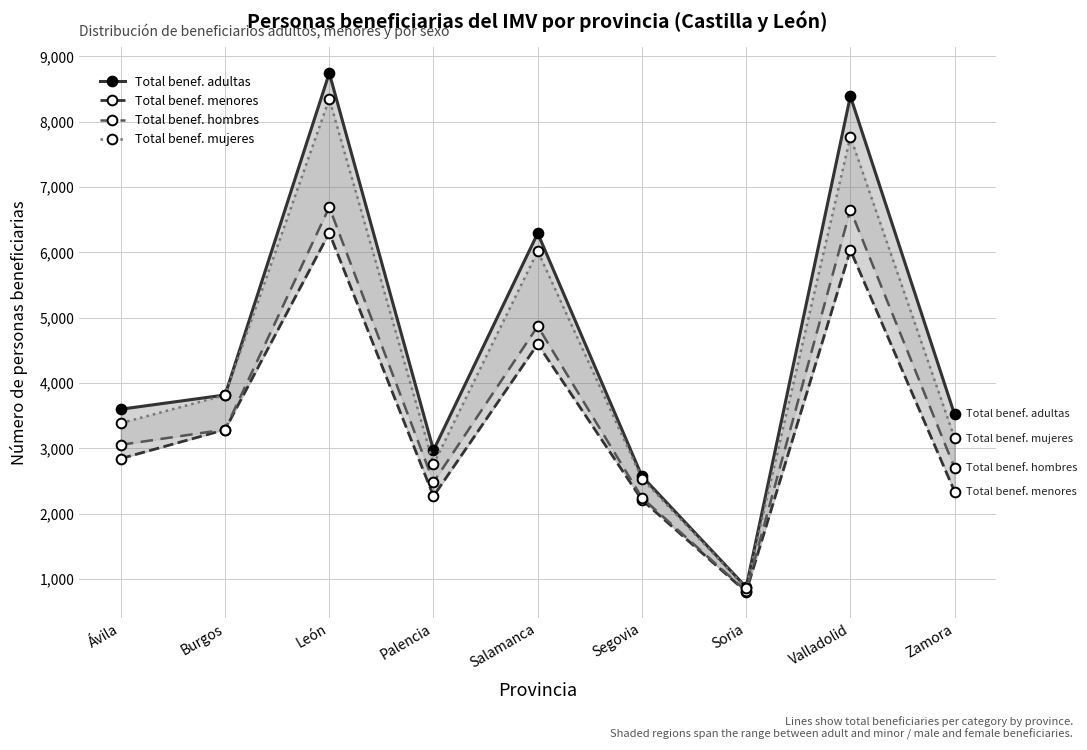

At which label is Total benef. hombres closest to 3755?

Burgos